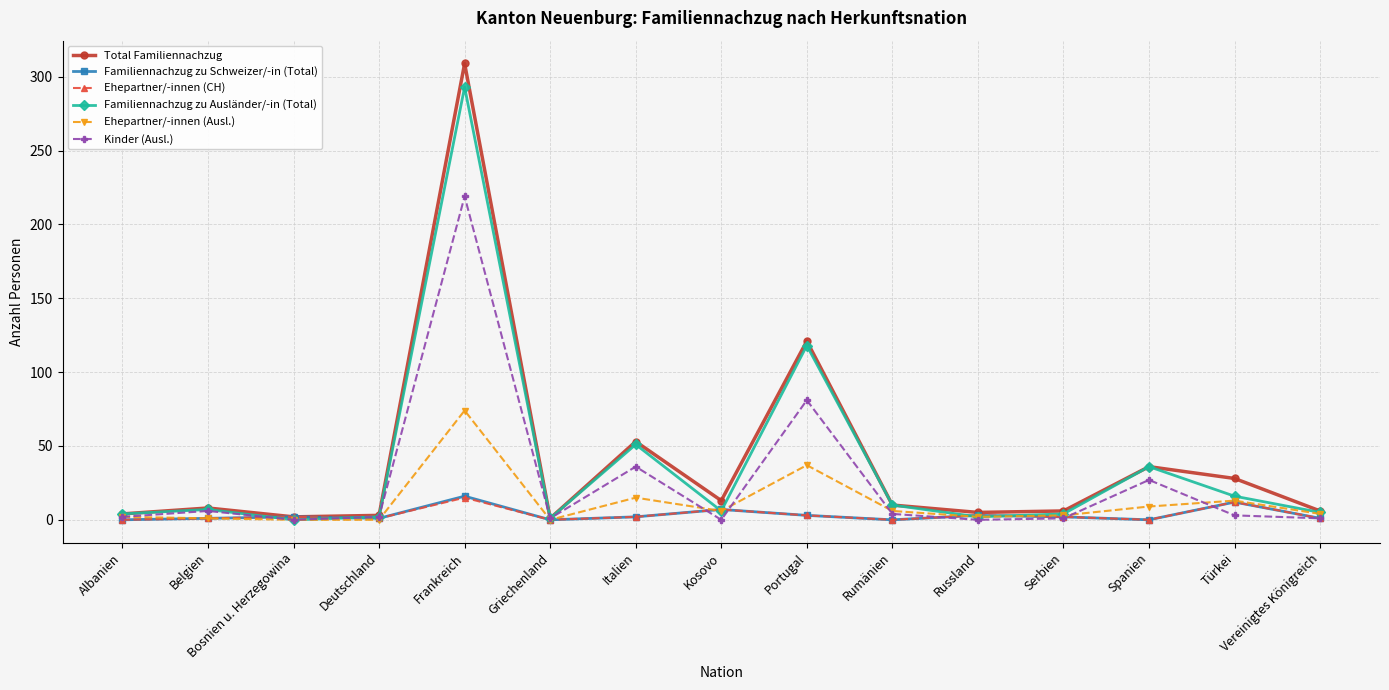

Which series changed the most between Portugal and Rumänien?

Total Familiennachzug